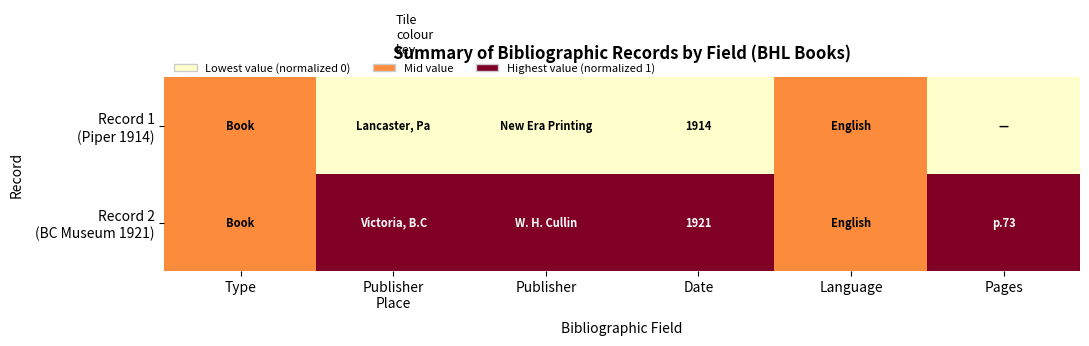

List the labels in order of Record 2 (BC Museum 1921) value, largest first.

Publisher Place, Publisher, Date, Pages, Type, Language